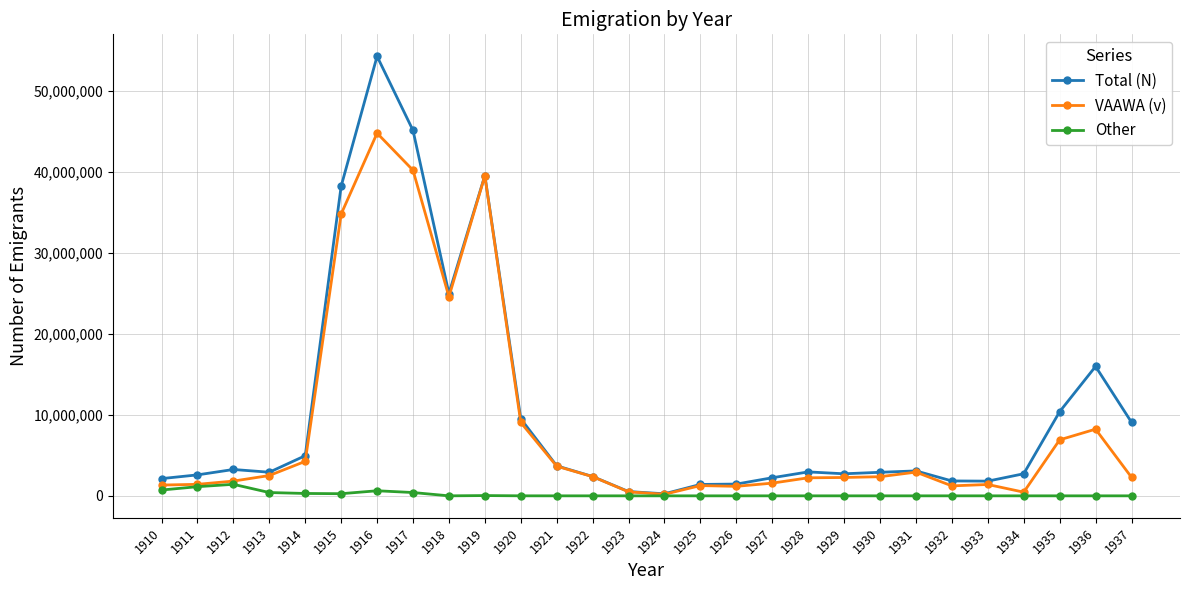

Which series has the largest total across all categories?

Total (N)